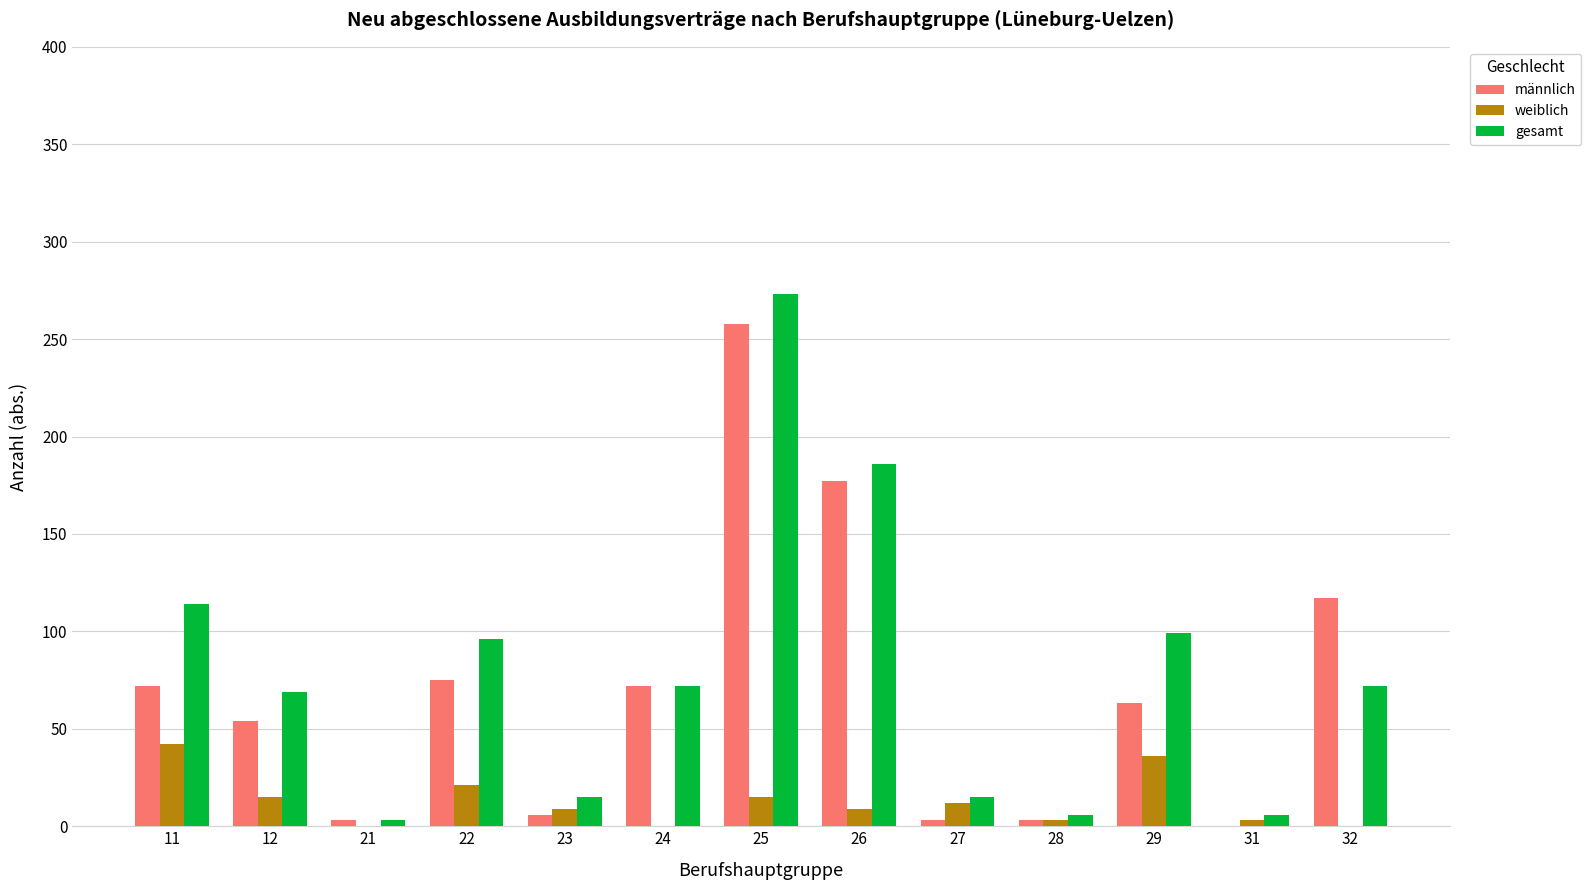

The value of männlich at 32 is 117. True or false?

True